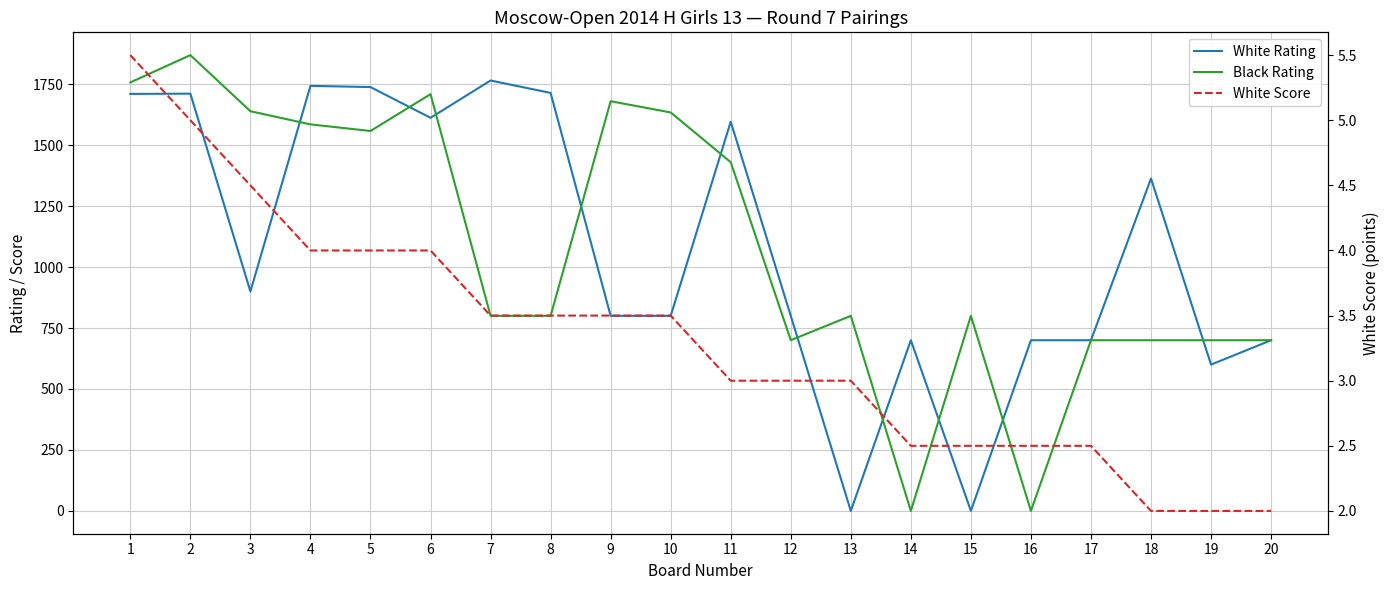

Reading right to left, transcribe all the data shown in this chart.

White Rating: 20=700.0	19=600.0	18=1363.0	17=700.0	16=700.0	15=0.0	14=700.0	13=0.0	12=800.0	11=1596.0	10=800.0	9=800.0	8=1714.0	7=1765.0	6=1612.0	5=1738.0	4=1743.0	3=900.0	2=1711.0	1=1710.0
Black Rating: 20=700.0	19=700.0	18=700.0	17=700.0	16=0.0	15=800.0	14=0.0	13=800.0	12=700.0	11=1430.0	10=1634.0	9=1680.0	8=800.0	7=800.0	6=1709.0	5=1558.0	4=1585.0	3=1639.0	2=1869.0	1=1757.0
White Score: 20=2.0	19=2.0	18=2.0	17=2.5	16=2.5	15=2.5	14=2.5	13=3.0	12=3.0	11=3.0	10=3.5	9=3.5	8=3.5	7=3.5	6=4.0	5=4.0	4=4.0	3=4.5	2=5.0	1=5.5